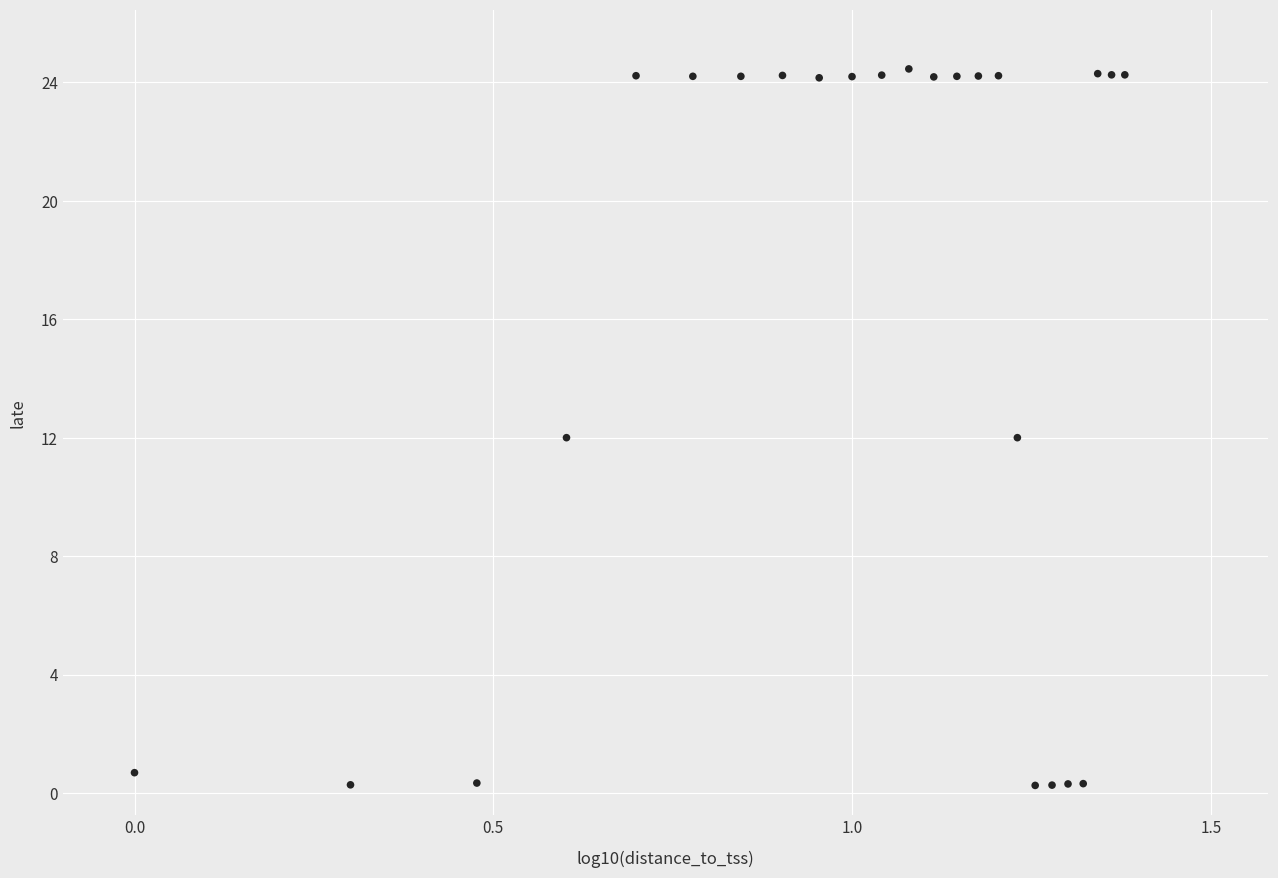

What is the range of X values (max minus min)?

1.4